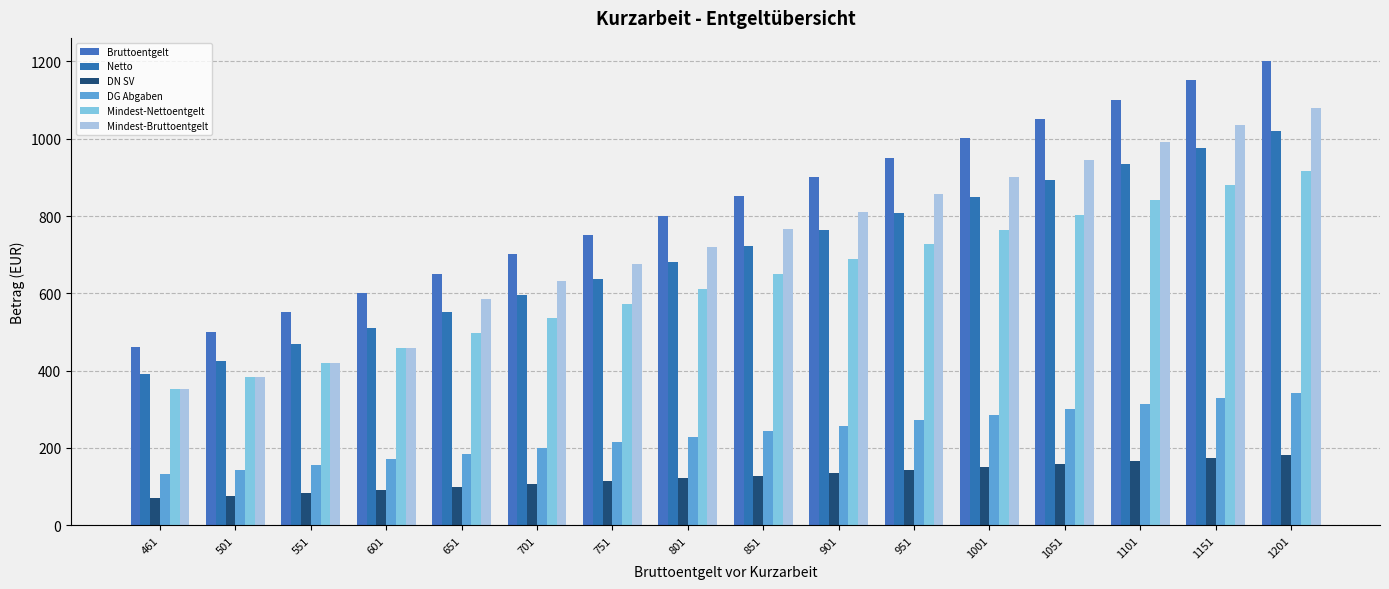

How many bars are there in total?

96